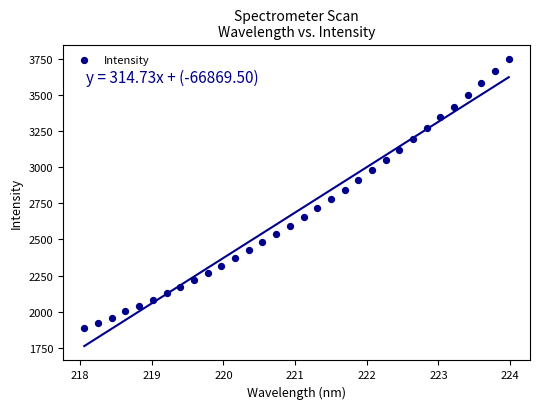

What is the range of X values (max minus min)?

5.9